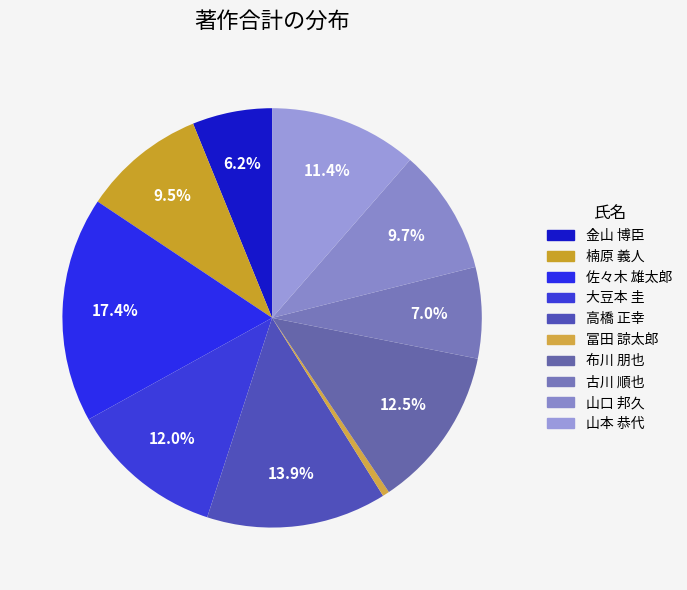

Is there a majority slice in this chart?

No